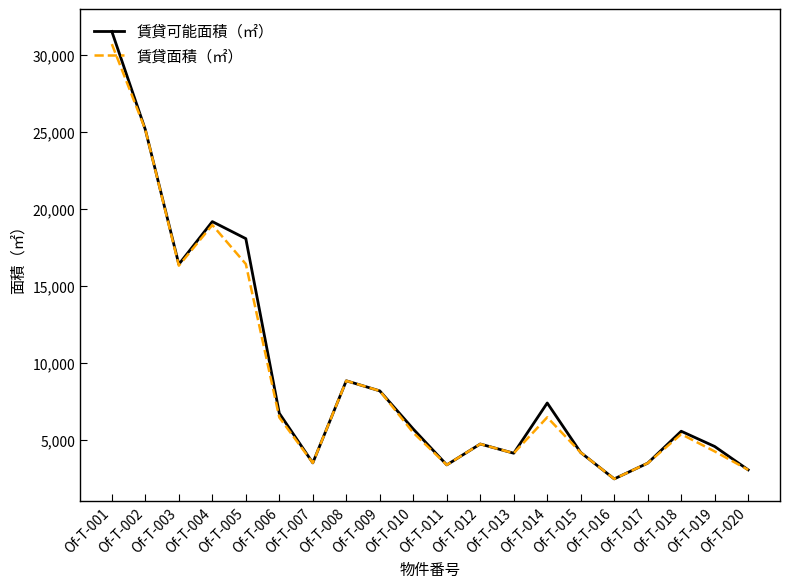

What is the maximum value for 賃貸面積（㎡）?

30683.6